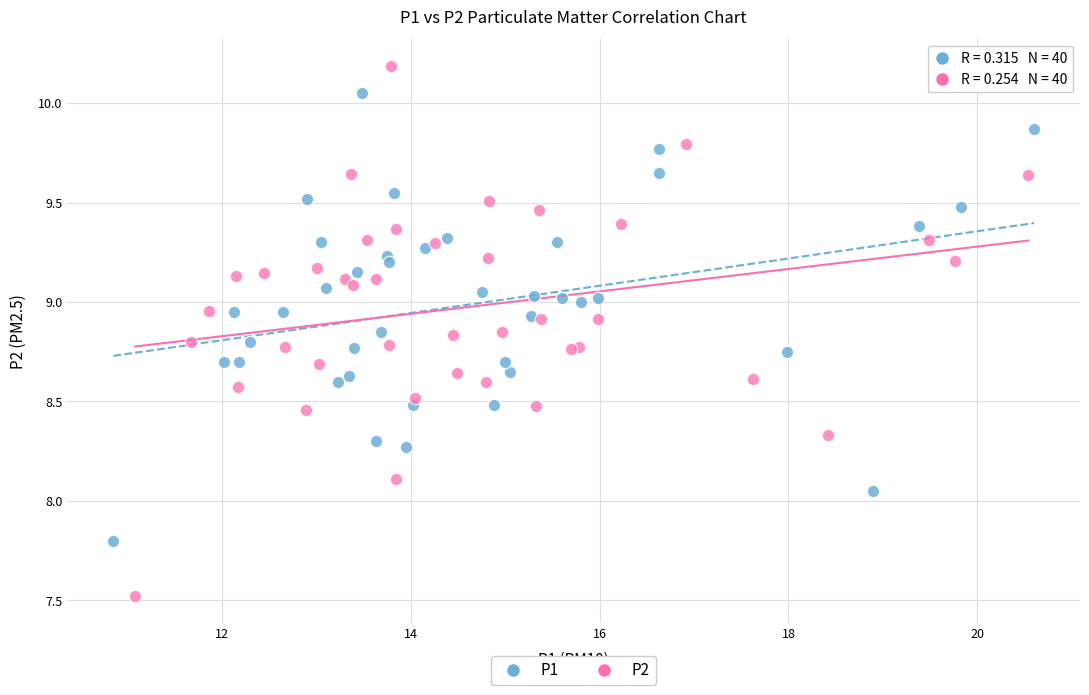

Which series has the widest spread of Y values?

P2